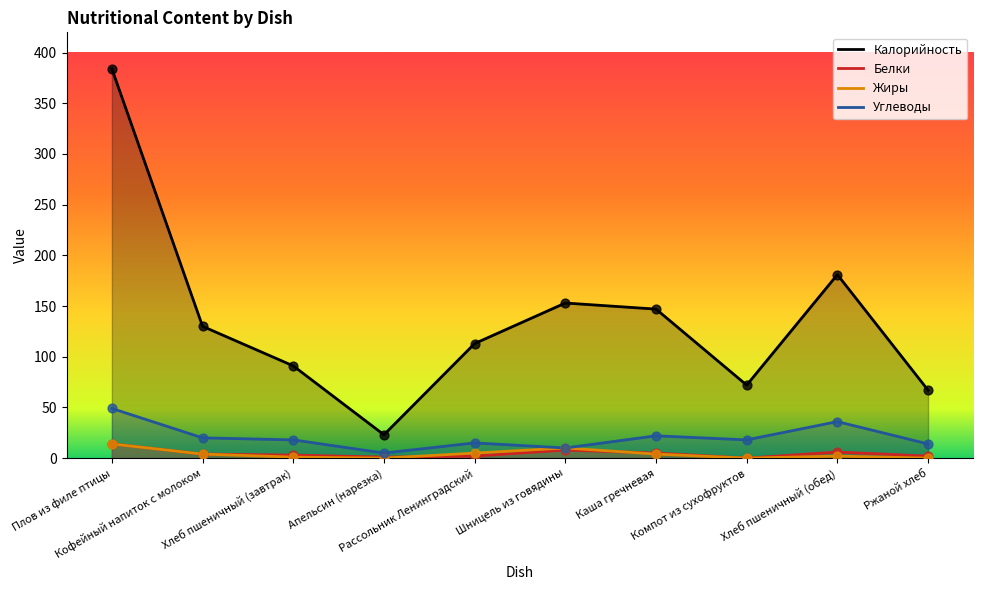

Which series has the largest Y range (max minus min)?

Калорийность